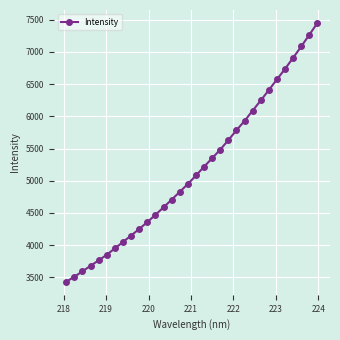

What is the value of the 31st point from the left?

7265.3